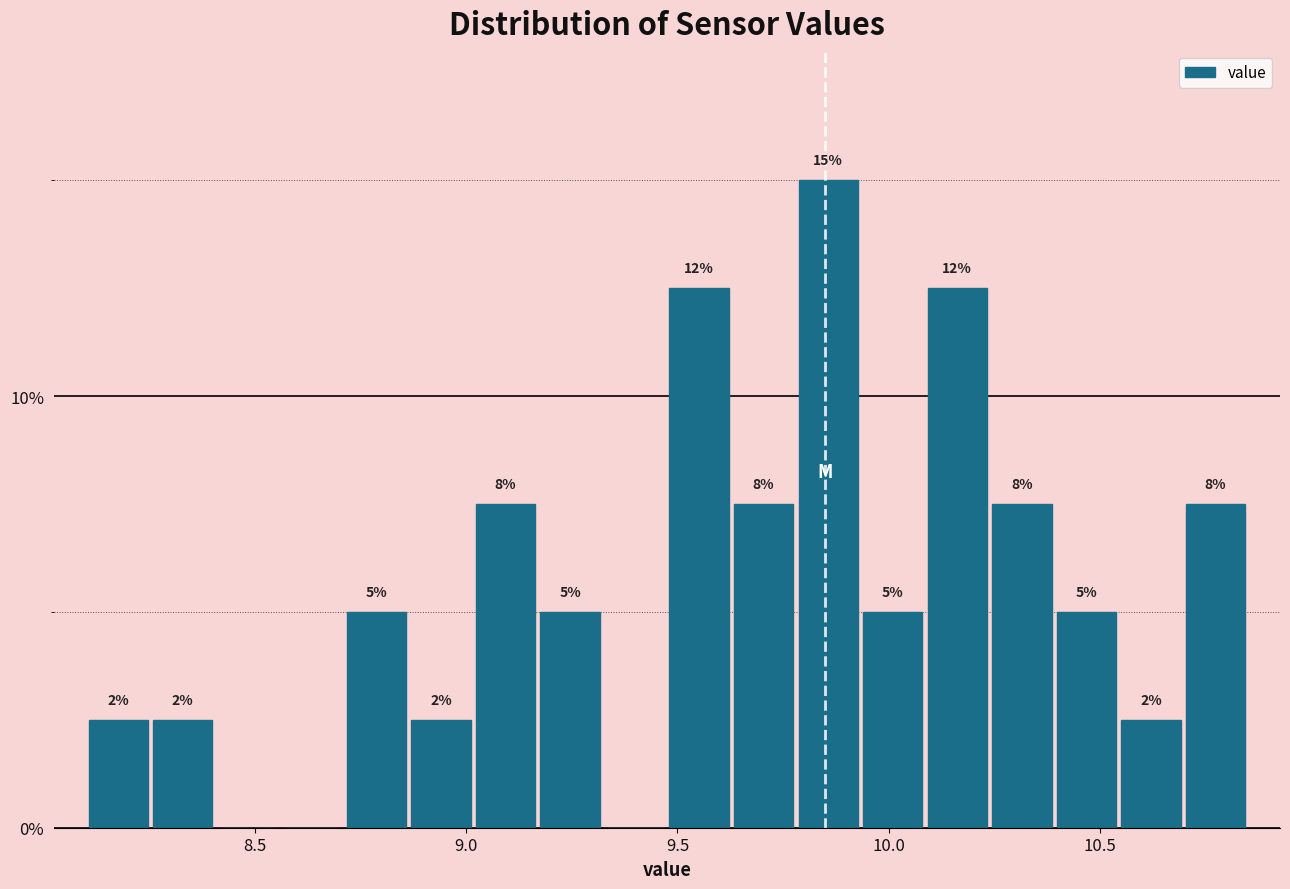

Read against the x-axis, roughly where is the centre of the tallest bar?

9.85